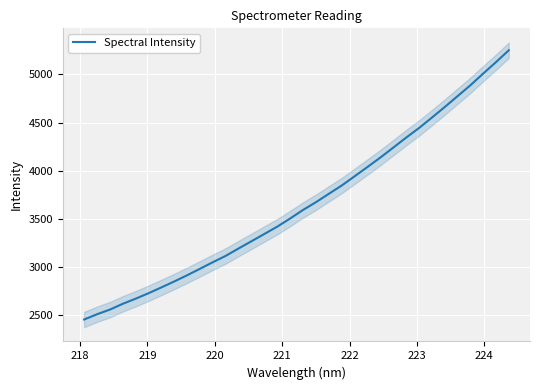

Reading left to right, transcribe all the data shown in this chart.

2454.8	2509.4	2557.9	2618.0	2671.1	2728.0	2788.3	2850.1	2914.6	2982.1	3050.3	3116.2	3193.1	3268.0	3343.5	3419.2	3503.8	3592.4	3672.6	3759.4	3845.5	3941.0	4037.7	4135.4	4238.1	4341.7	4441.0	4549.2	4659.1	4772.2	4885.1	5007.4	5126.5	5250.2